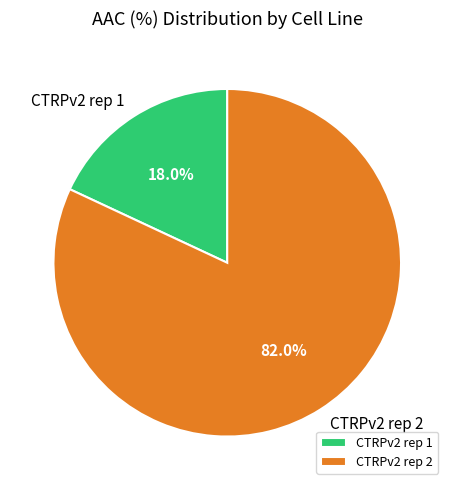

To the nearest percent, what is the difference between the largest and smallest slice percentages?

64%